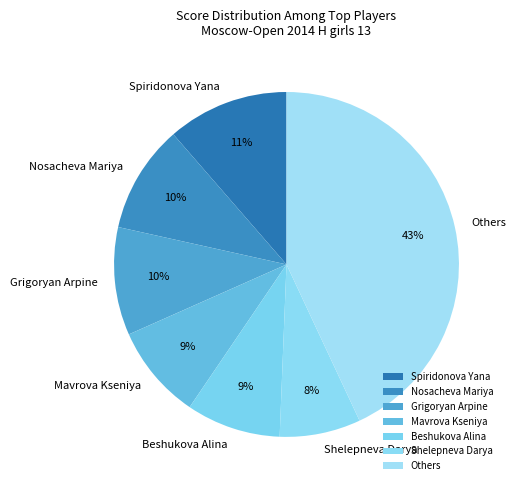

Count the number of slices in the pie.

7